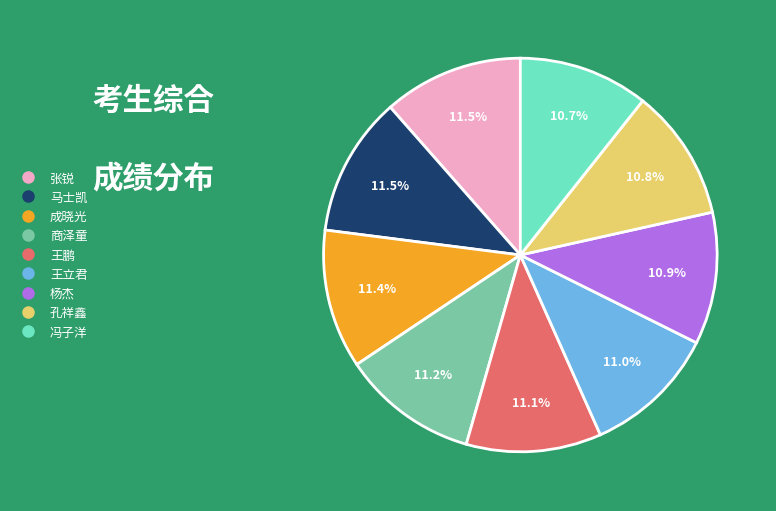

Is it true that 杨杰 is 18% of the pie?

False